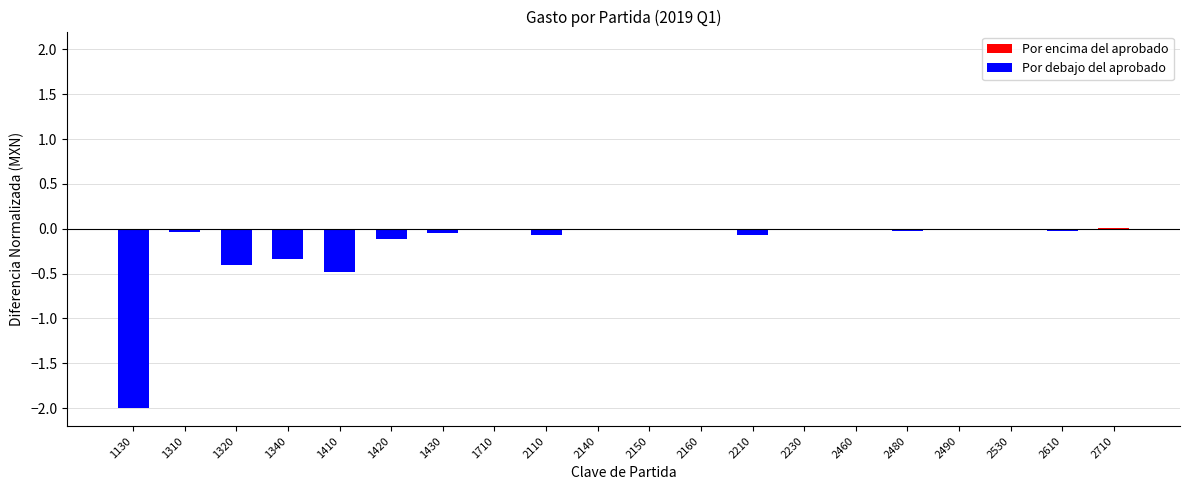

Is it true that the value at 1410 is -0.7?

False